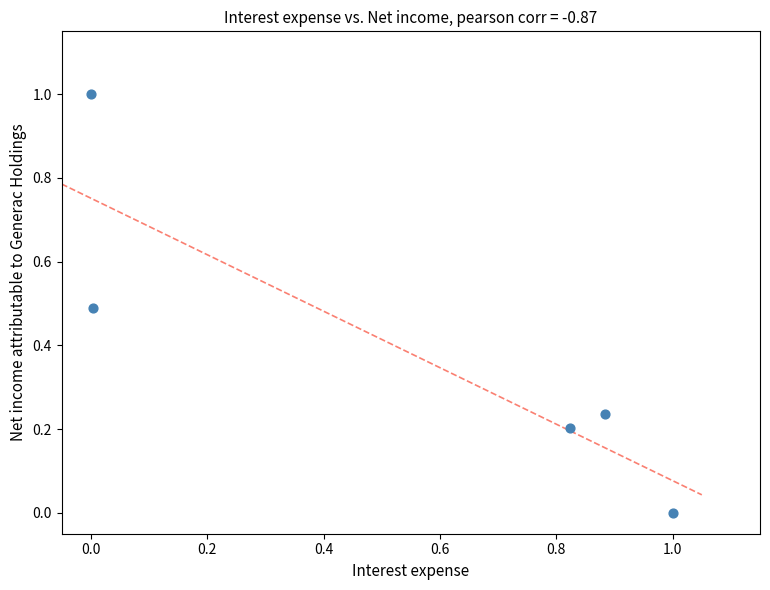

What is the average X value?

0.5